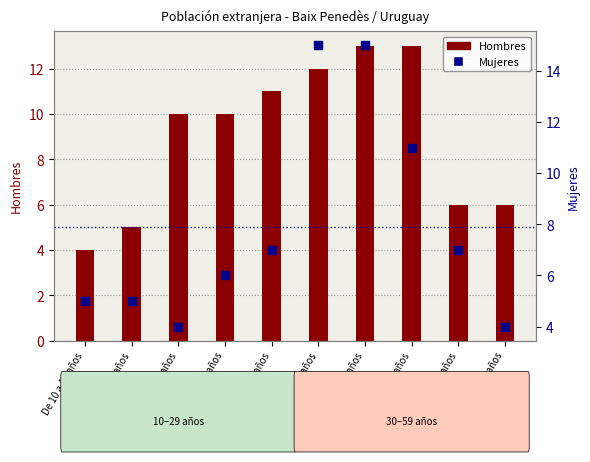

At which category is the sum across all series the highest?

De 40 a 44 años